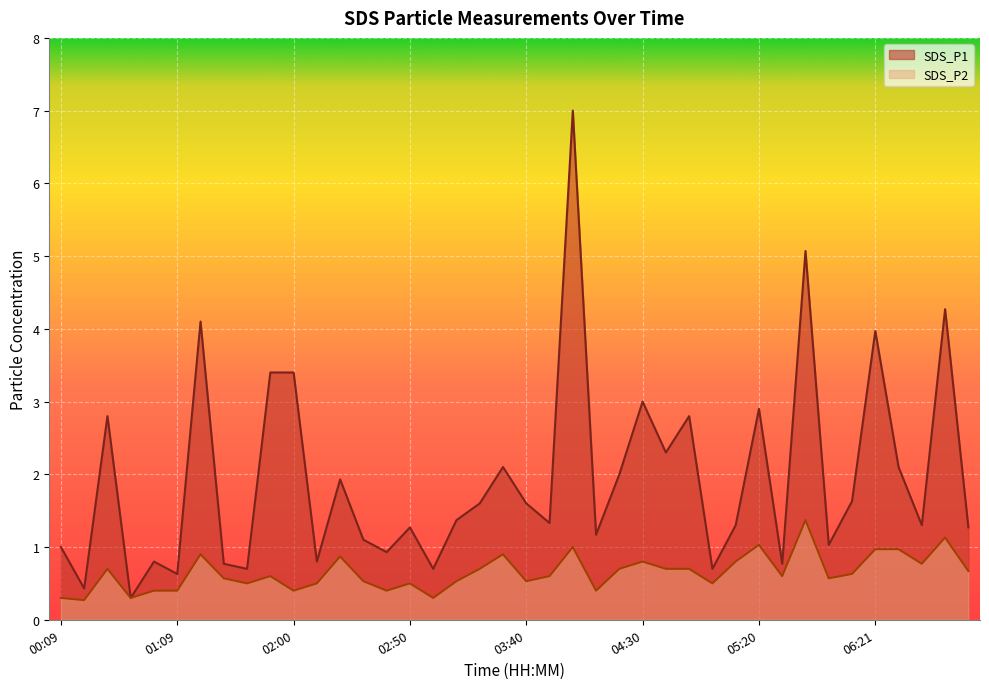

What are all the series names shown in the legend?

SDS_P1, SDS_P2